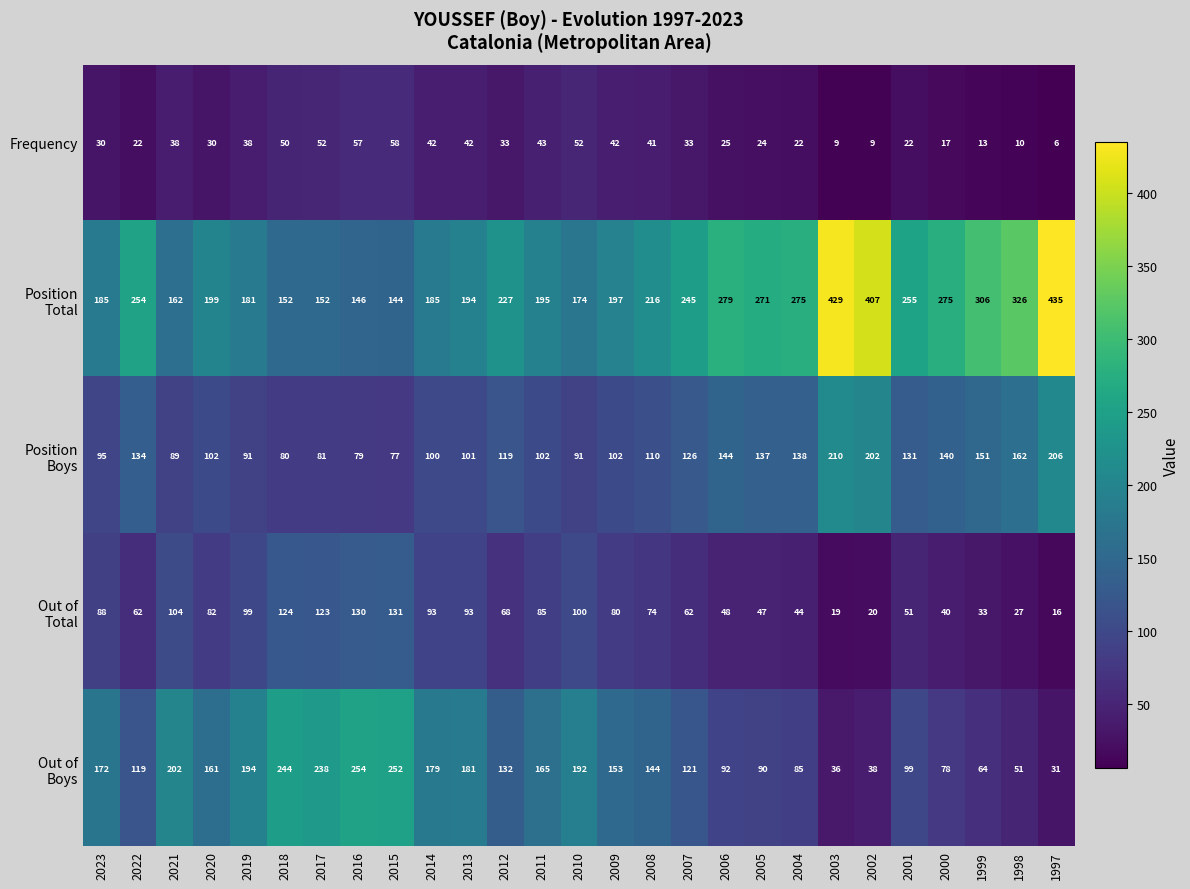

True or false: Frequency has a value of 10 at 1998.

True